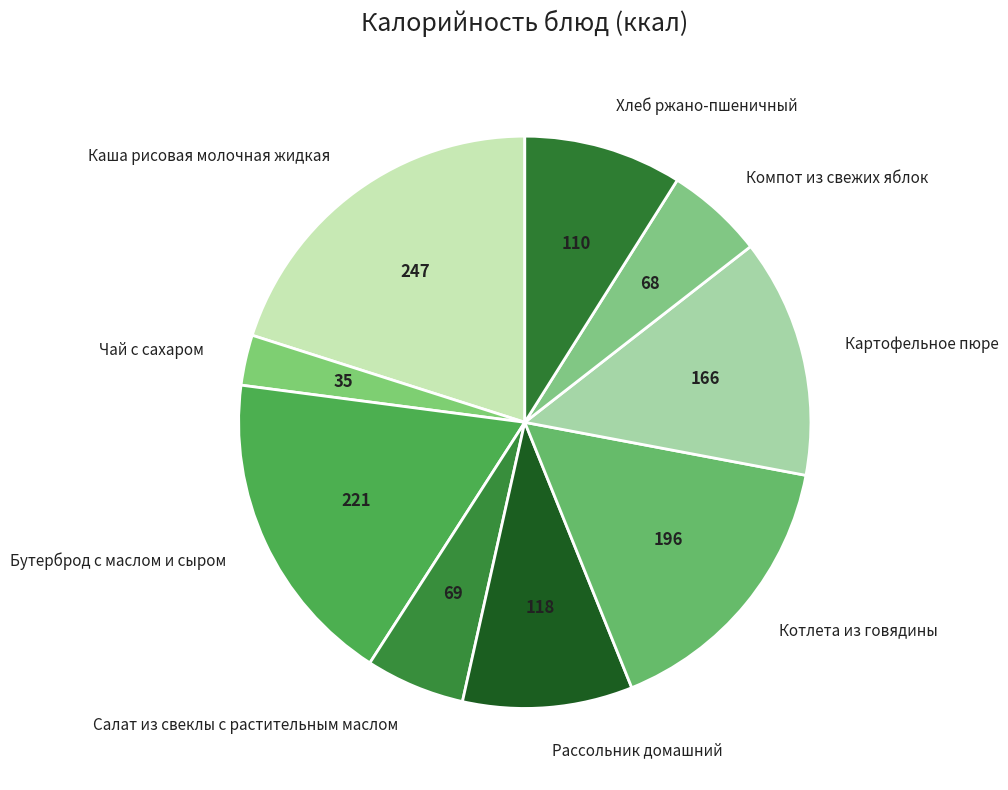

Which slice is the largest?

Каша рисовая молочная жидкая